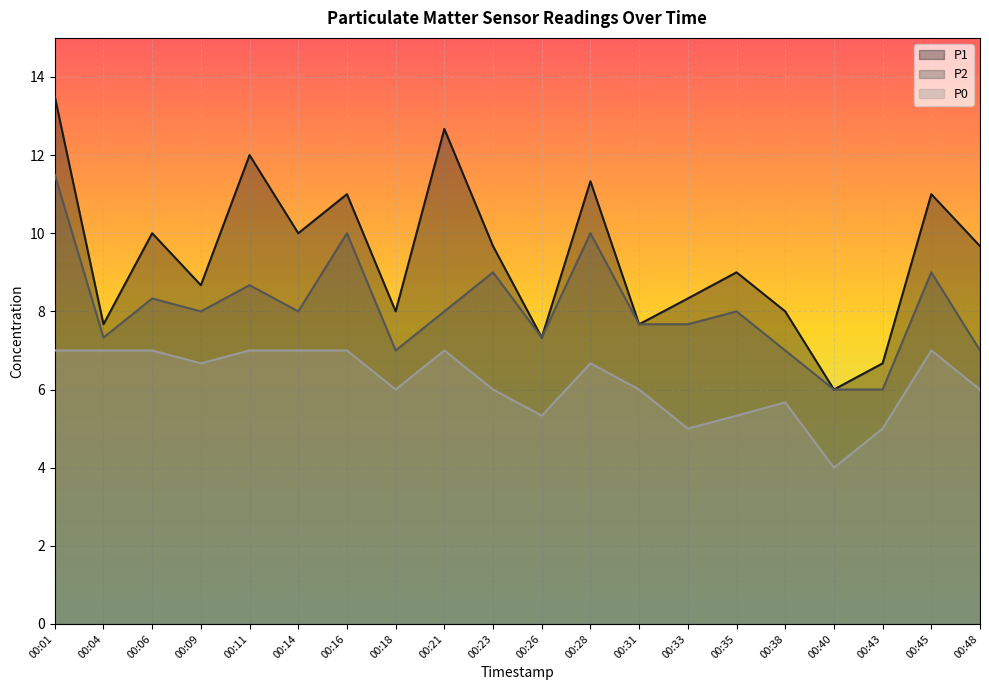

Where is P0 nearest to the value 5?

00:33